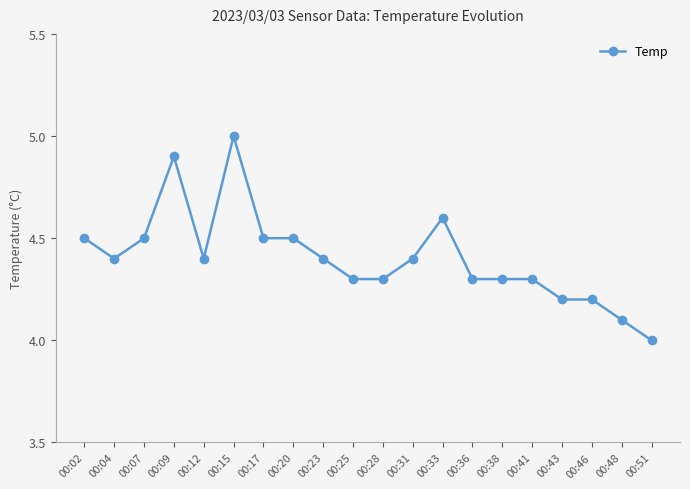

Where is the first local maximum?

00:09